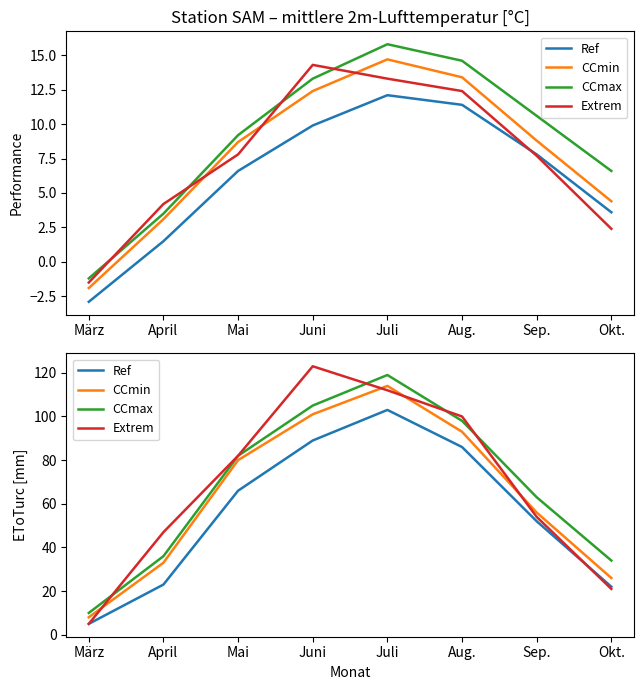

Rank the categories by Ref value from highest to lowest.

Juli, Juni, Aug., Mai, Sep., April, Okt., März